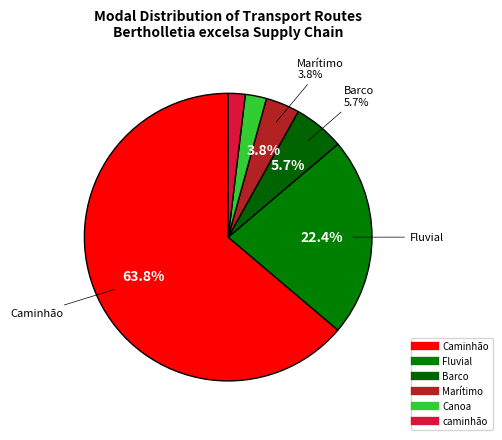

To the nearest percent, what is the difference between the Caminhão and Barco slice percentages?

58%